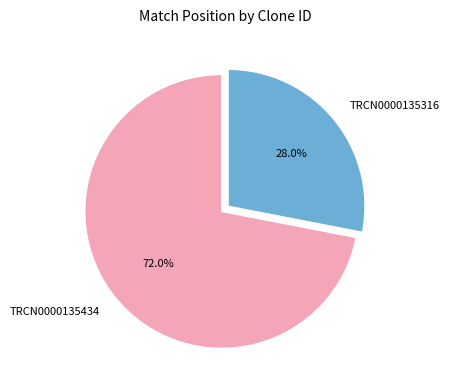

Count the number of slices in the pie.

2